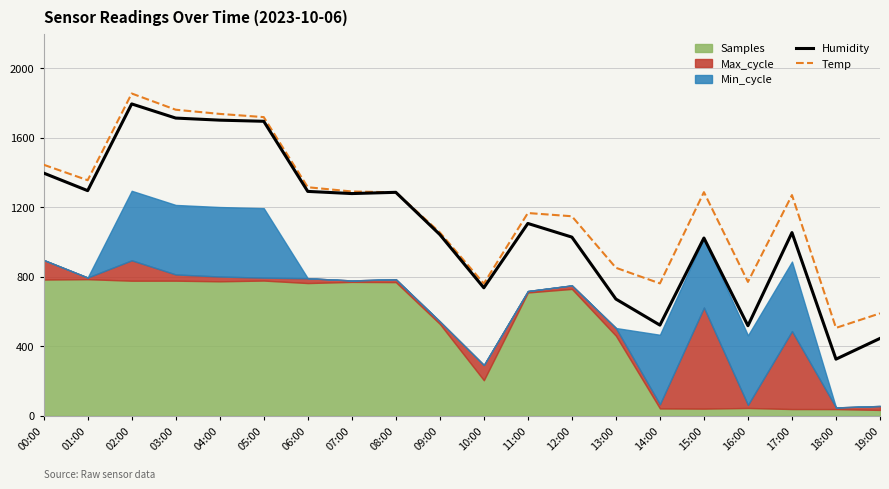

List the labels in order of Humidity value, largest first.

02:00, 03:00, 04:00, 05:00, 00:00, 01:00, 06:00, 08:00, 07:00, 11:00, 17:00, 09:00, 12:00, 15:00, 10:00, 13:00, 14:00, 16:00, 19:00, 18:00